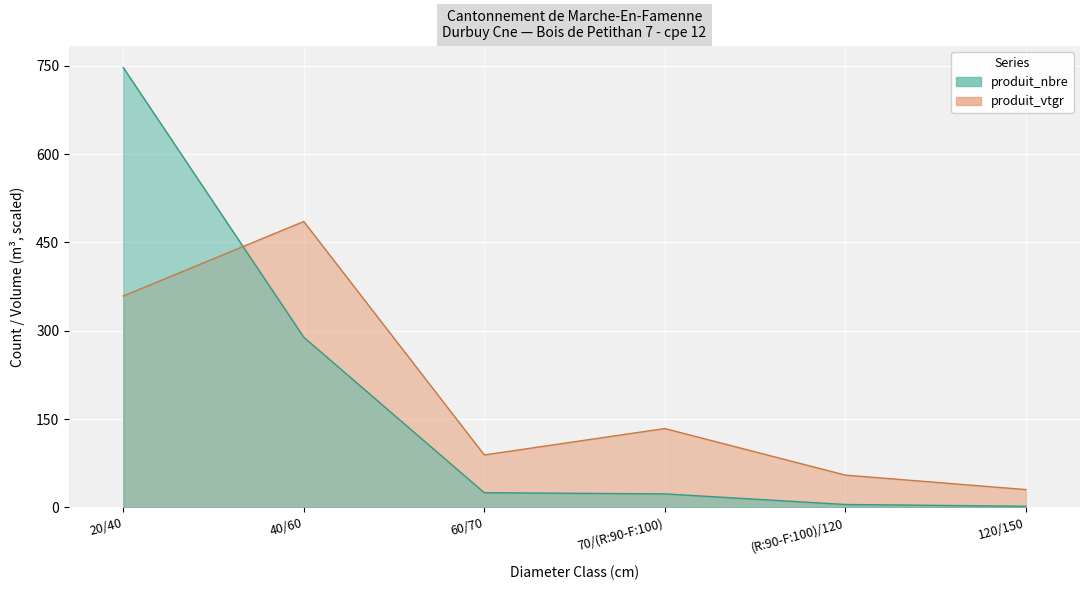

What position from the left is 40/60?

2